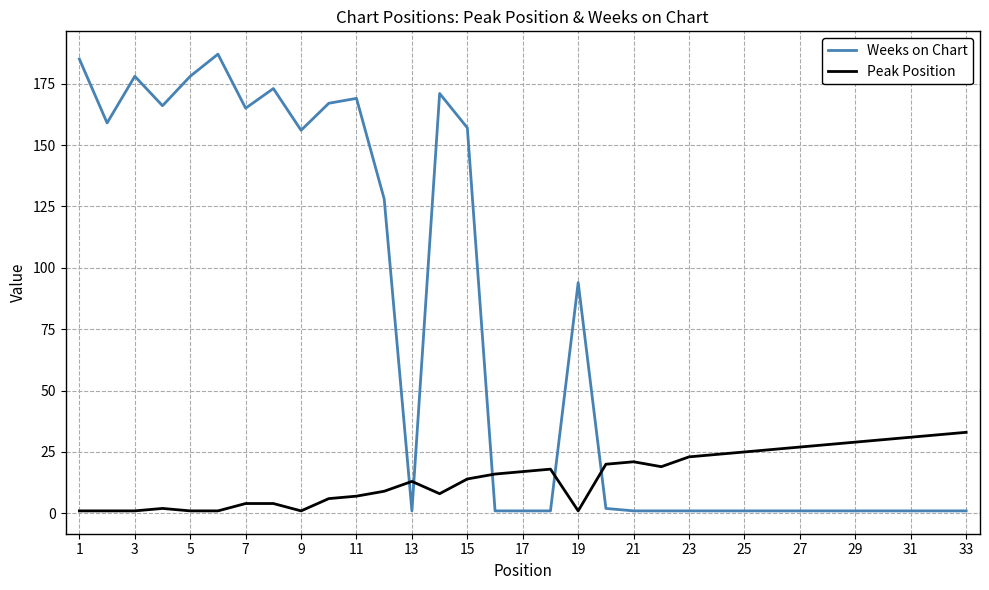

At how many categories does at least one series exceed 116?

14